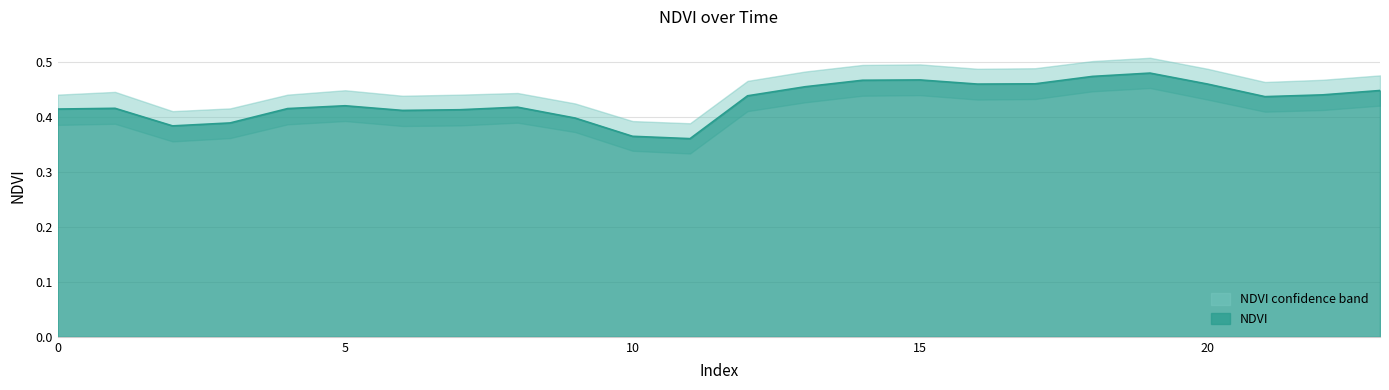

What is the minimum value shown in the chart?

0.3